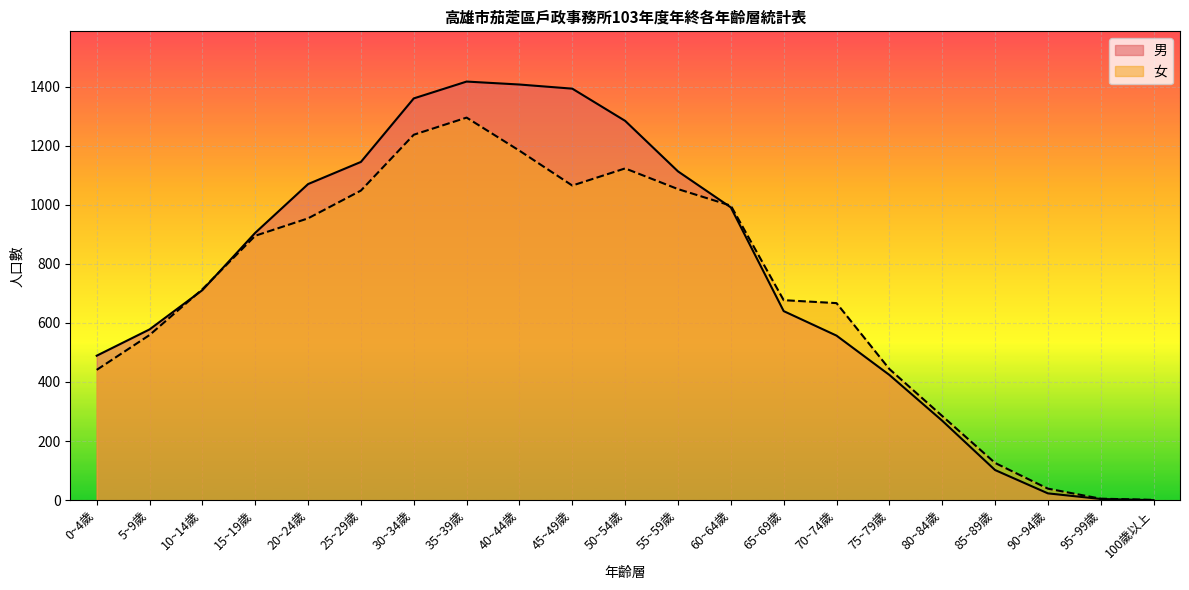

Reading right to left, extract all data points from this chart.

男: 0	4	23	102	269	424	557	640	991	1113	1284	1393	1407	1417	1360	1145	1070	905	711	578	489
女: 1	5	39	126	285	444	667	677	997	1053	1123	1065	1183	1295	1237	1048	954	895	714	559	441